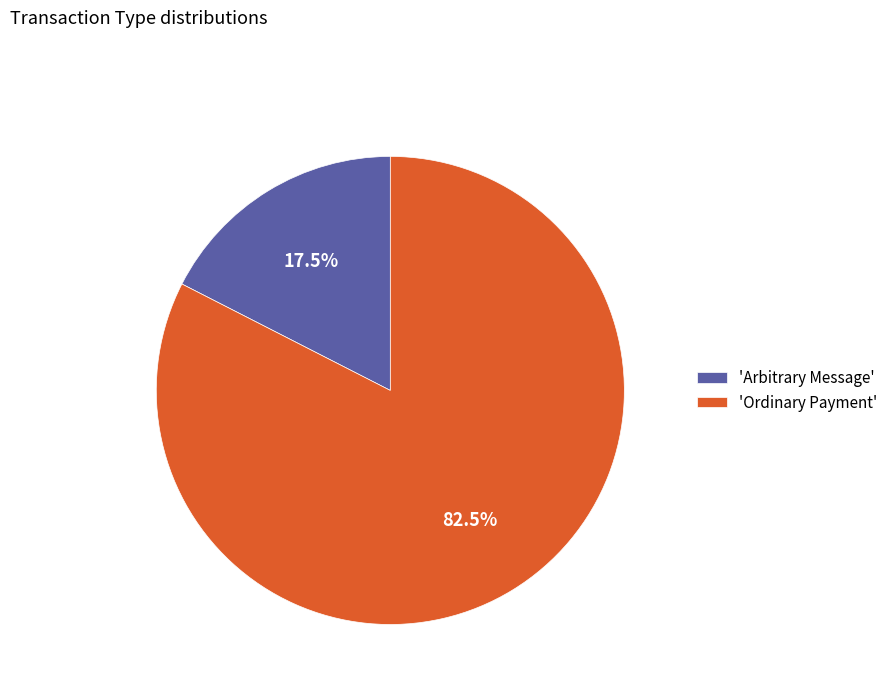

Between 'Arbitrary Message' and 'Ordinary Payment', which is larger?

'Ordinary Payment'